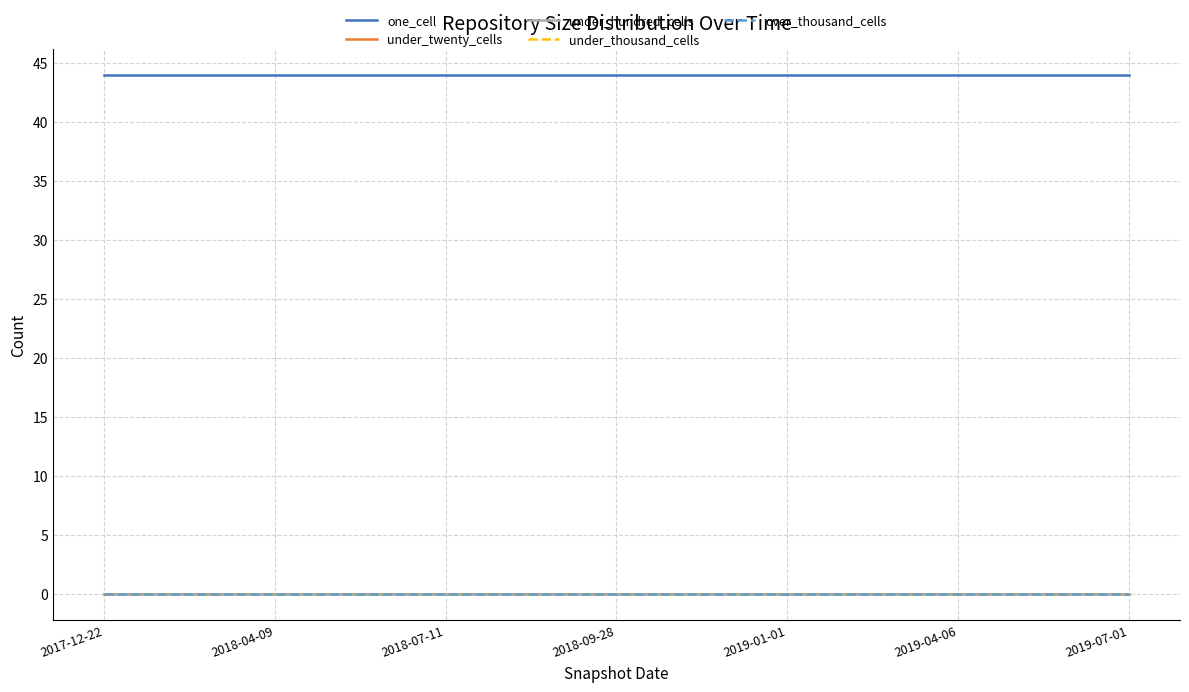

Is this an area chart (filled region under the line)?

No